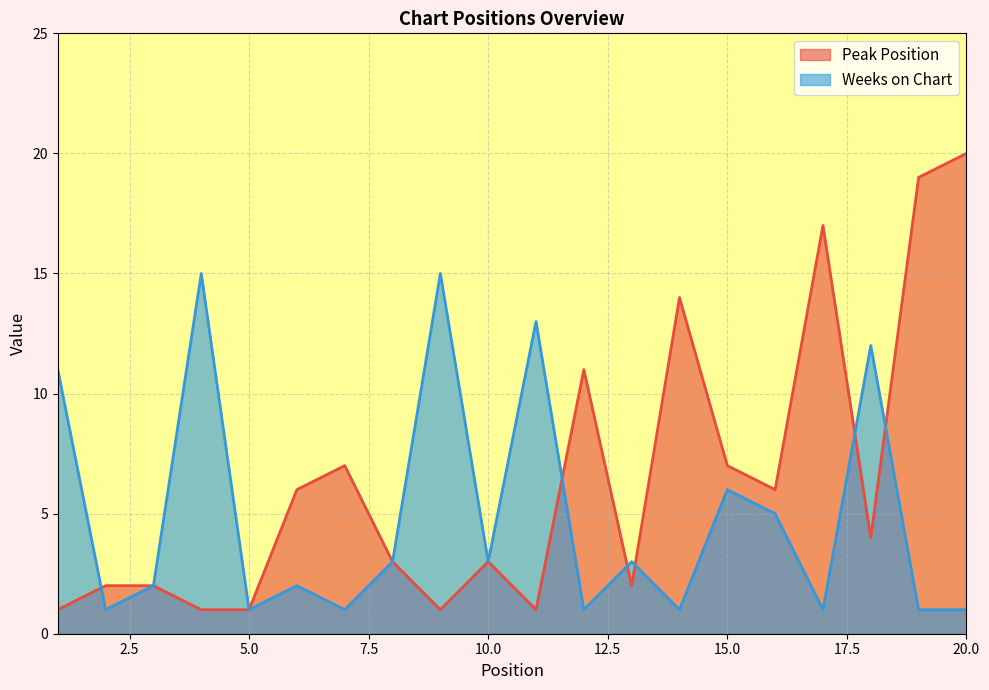

What is the maximum value shown in the chart?

20